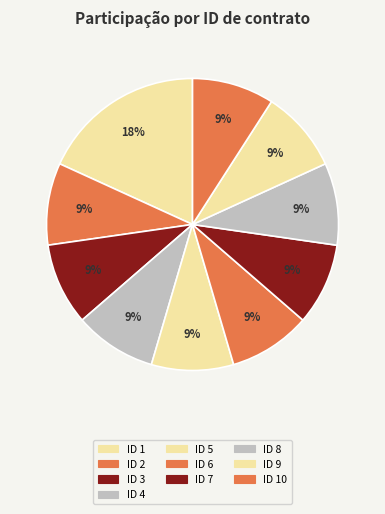

Count the number of slices in the pie.

10